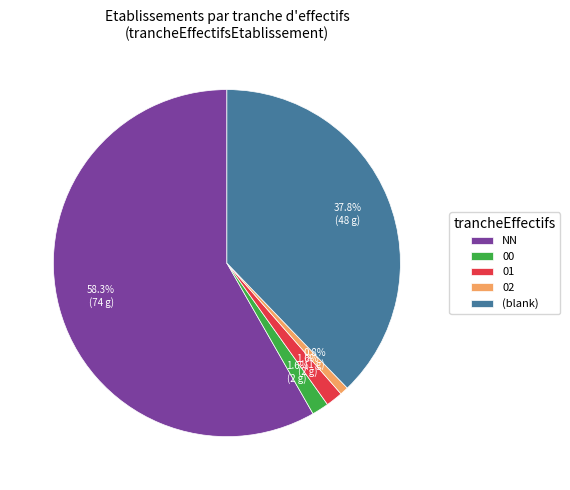

What percentage is the 00 slice, to the nearest percent?

2%